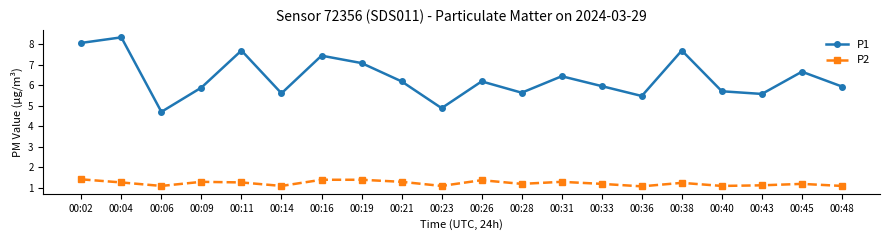

What is the spread (max minus min) of values at 00:16?

6.0